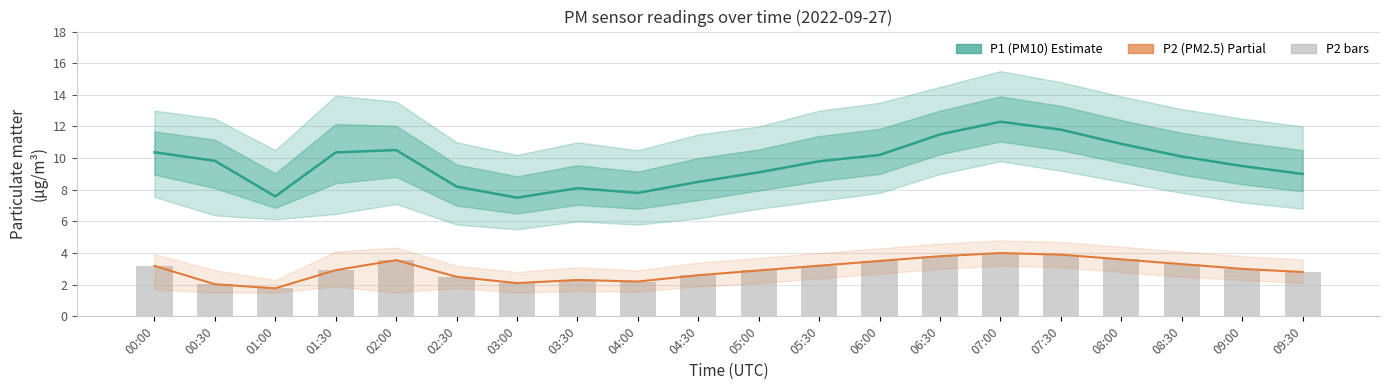

Where is P2 (PM2.5) line nearest to the value 2?

00:30